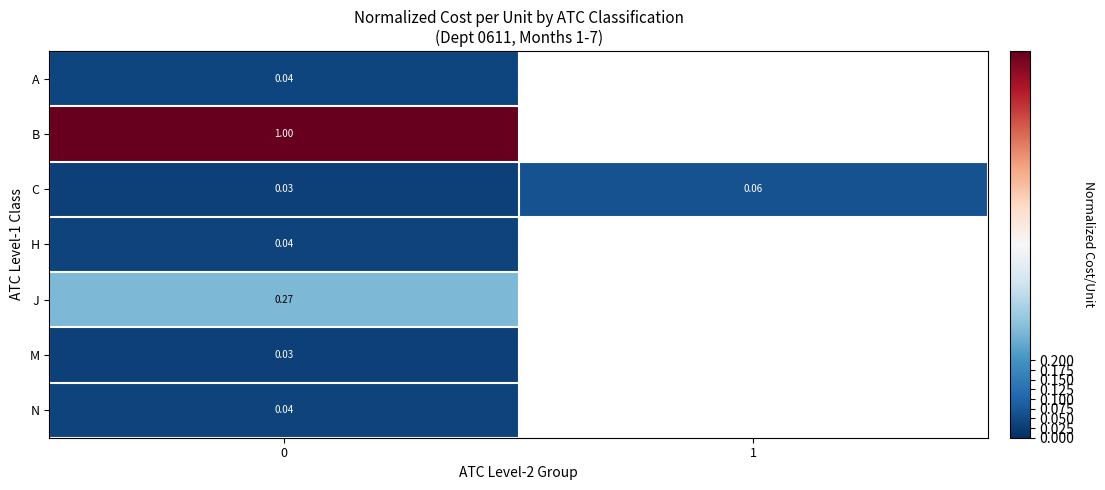

Is the value of A at 0 greater than the value of J at 0?

No